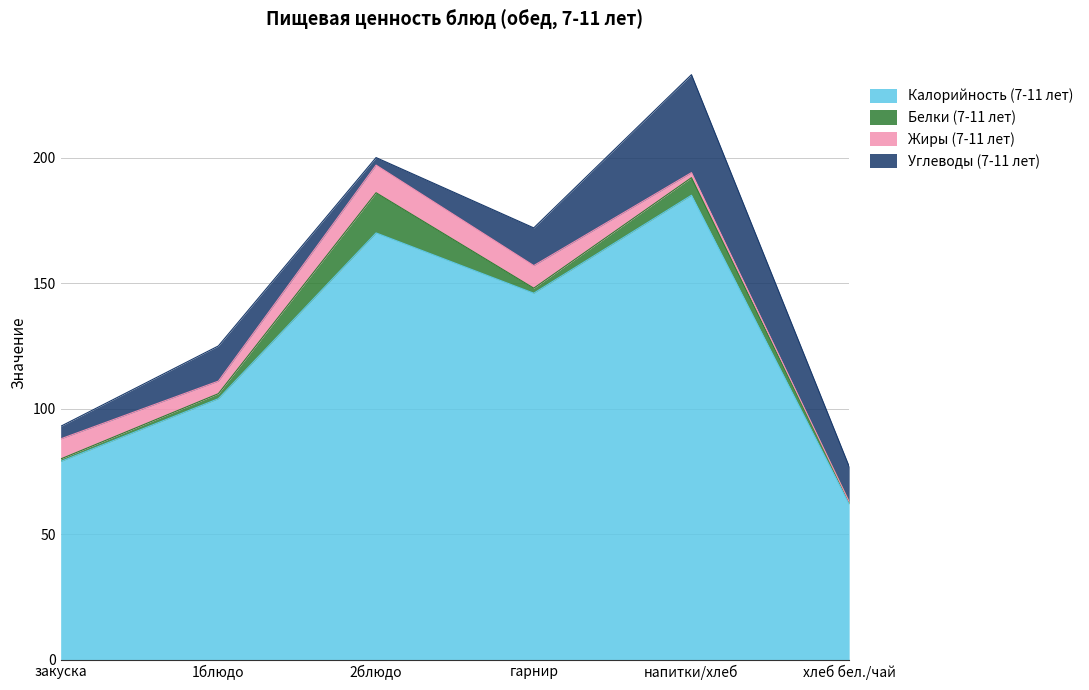

True or false: Жиры (7-11 лет) and Калорийность (7-11 лет) cross at least once.

False